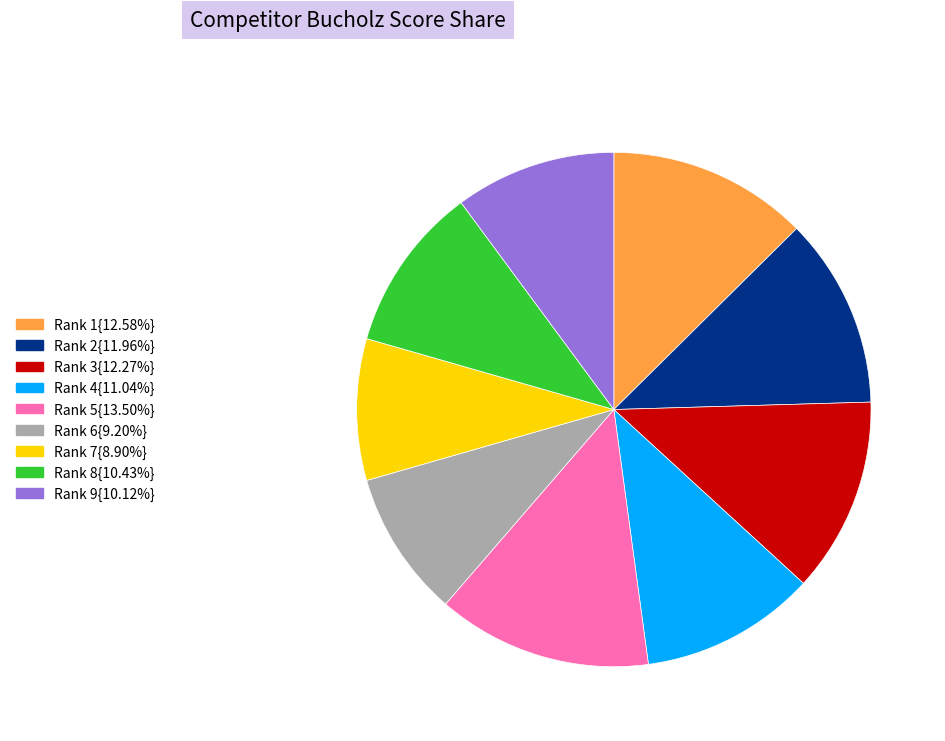

Is there a majority slice in this chart?

No